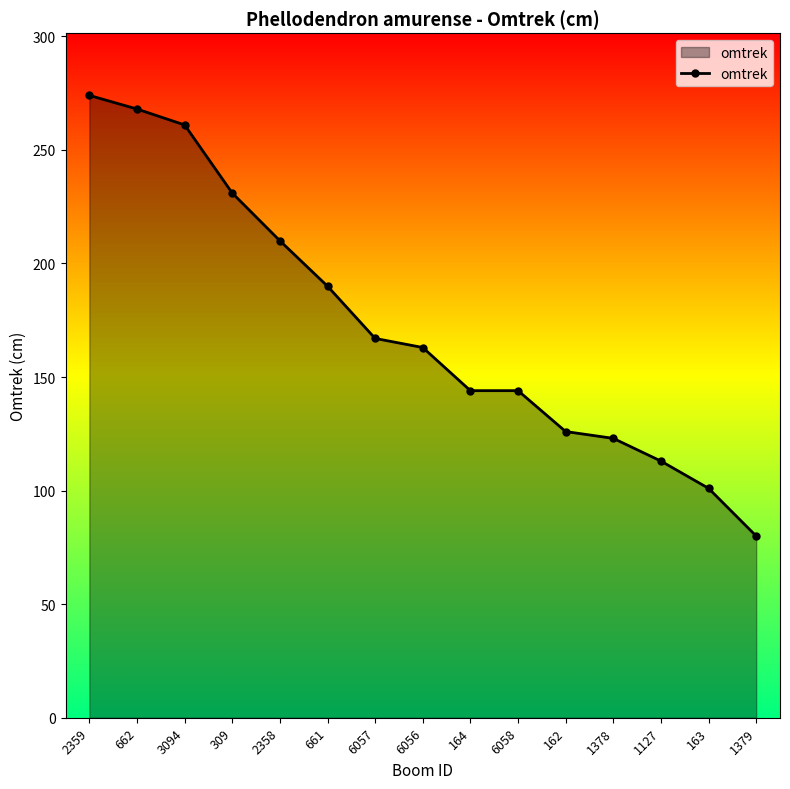

Reading left to right, list all the values displayed in this chart.

2359=274	662=268	3094=261	309=231	2358=210	661=190	6057=167	6056=163	164=144	6058=144	162=126	1378=123	1127=113	163=101	1379=80